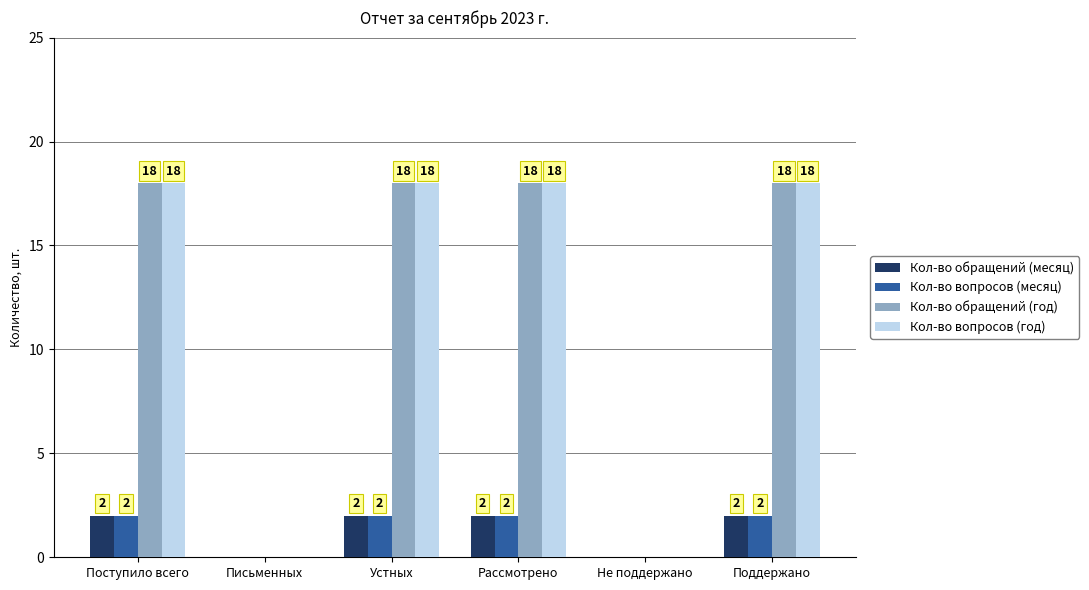

What is the sum of the Кол-во обращений (год) values at Устных and Не поддержано?

18